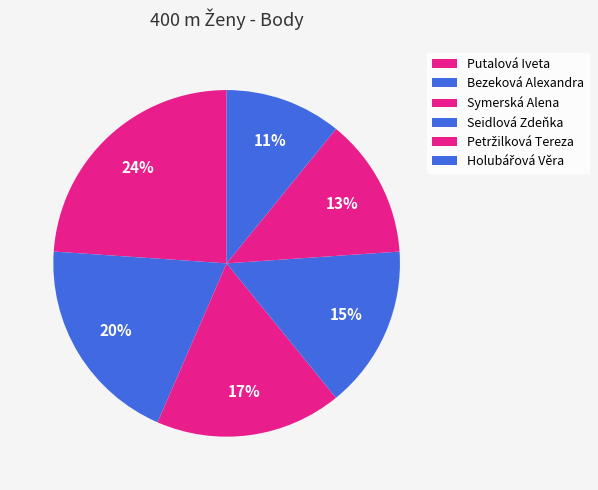

The Putalová Iveta slice represents 30% of the pie. True or false?

False